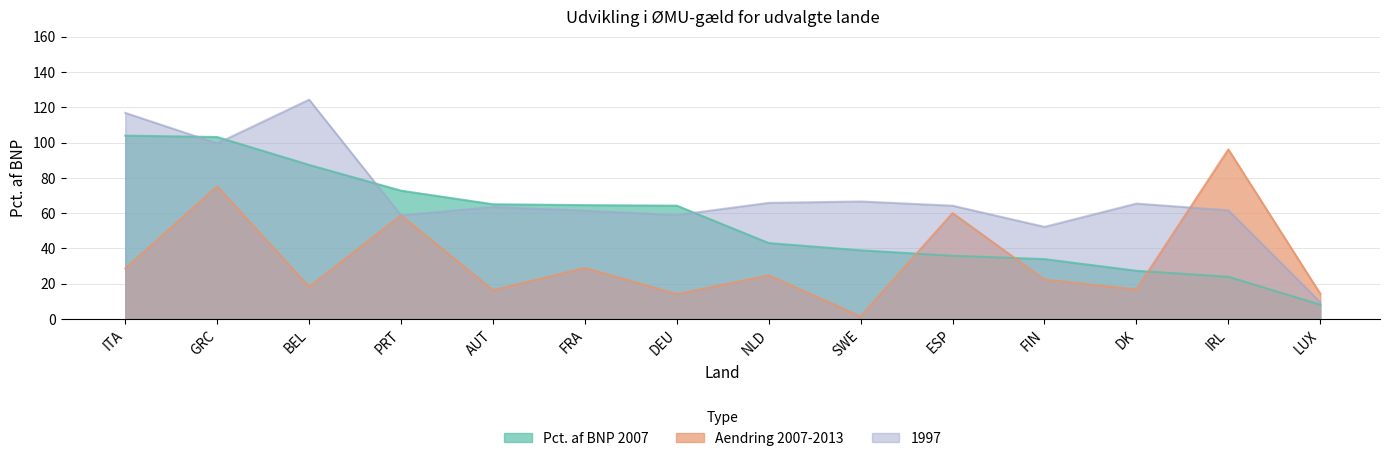

What is the difference between the second highest and minimum values in the Aendring 2007-2013 series?

73.7